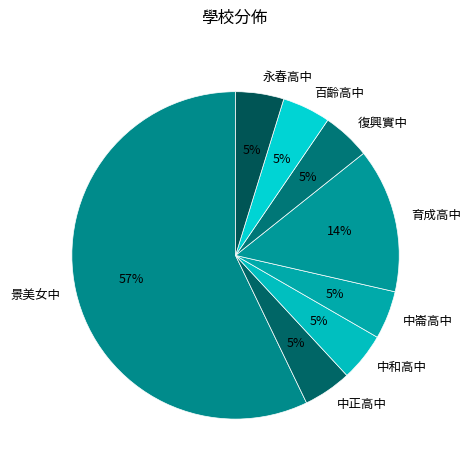

Is the sum of 復興實中 and 百齡高中 greater than half?

No